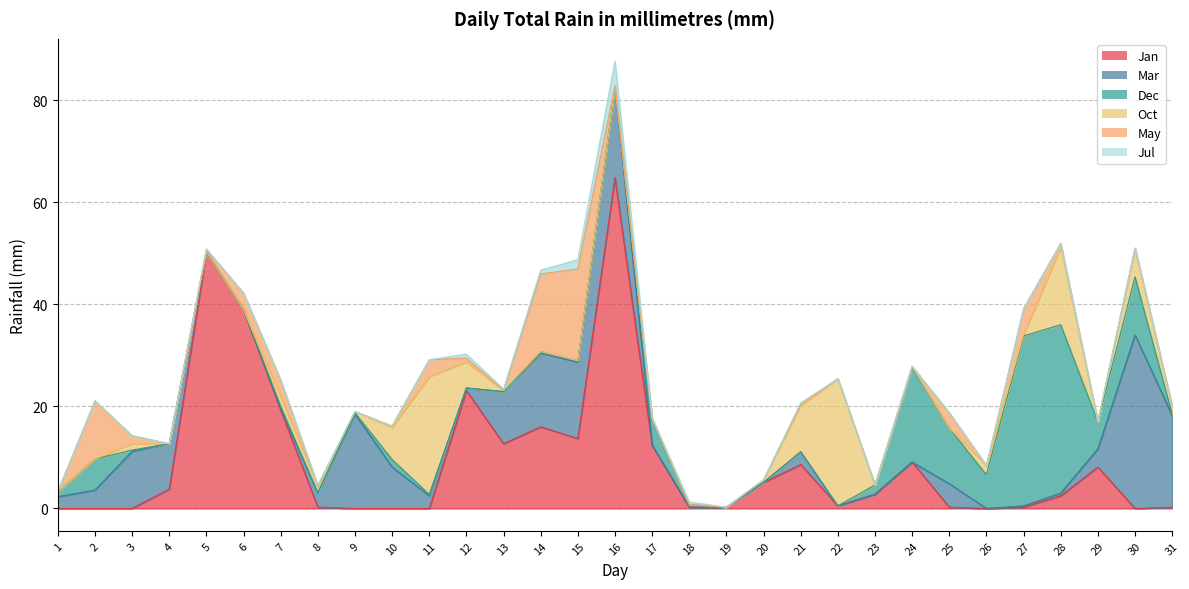

What is the value of the Jan point at the 29th from the left?

8.1